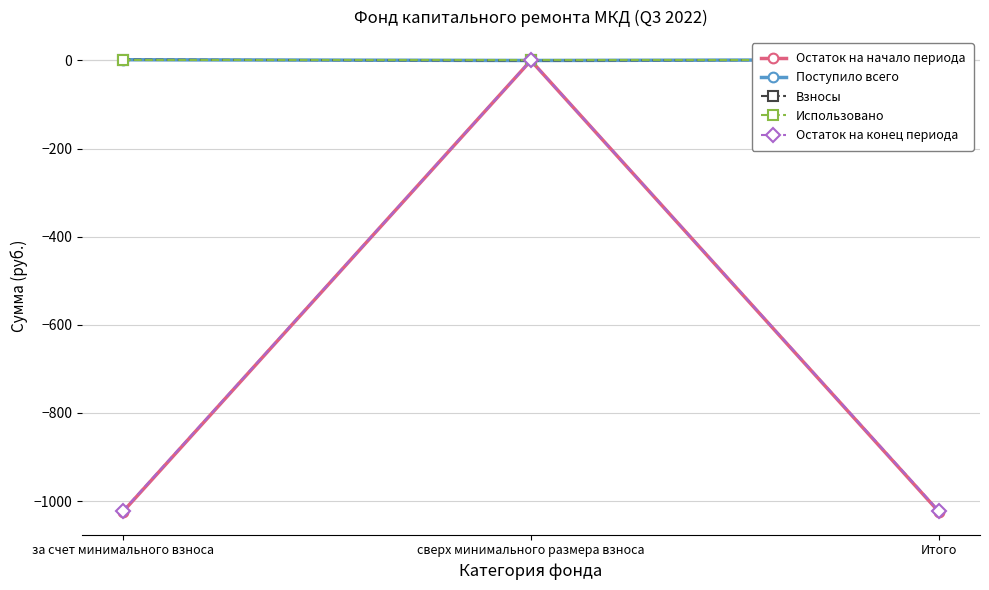

What is the total value across all series at Итого?

-2044.9